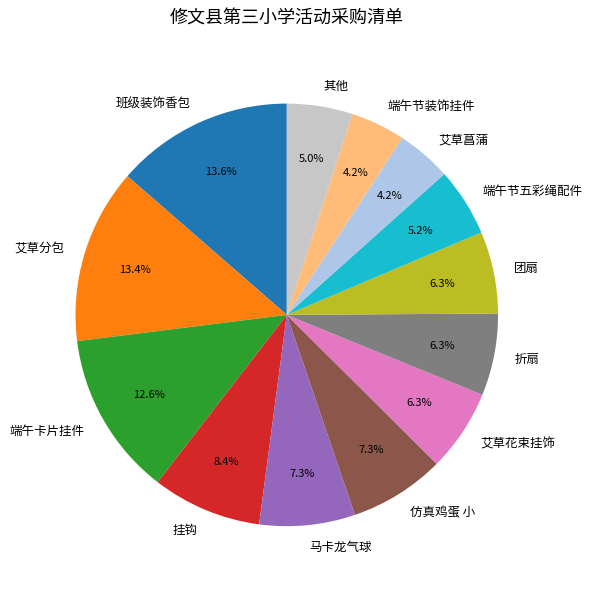

Which has a higher value, 班级装饰香包 or 艾草菖蒲?

班级装饰香包